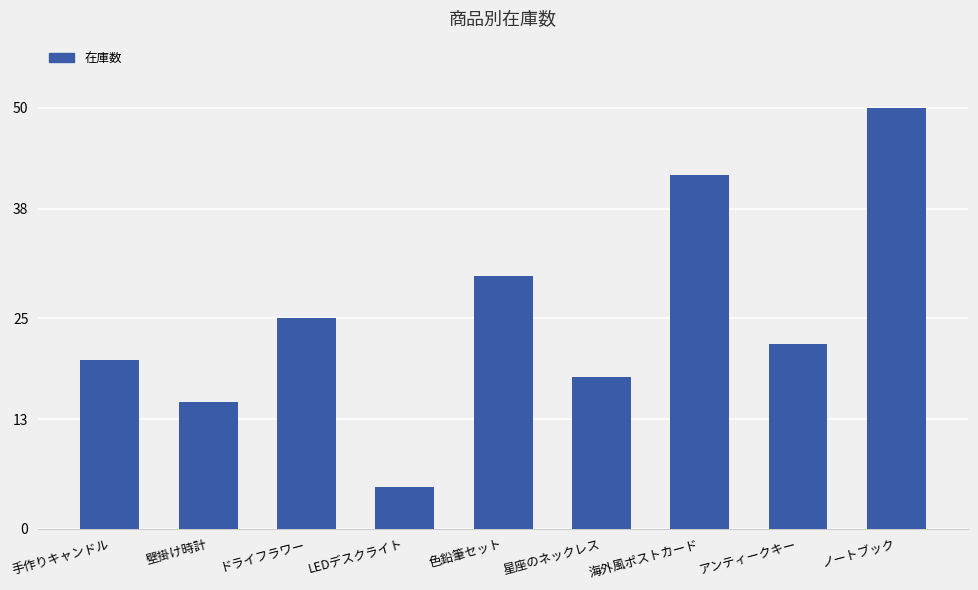

Which label corresponds to the largest value in the chart?

ノートブック